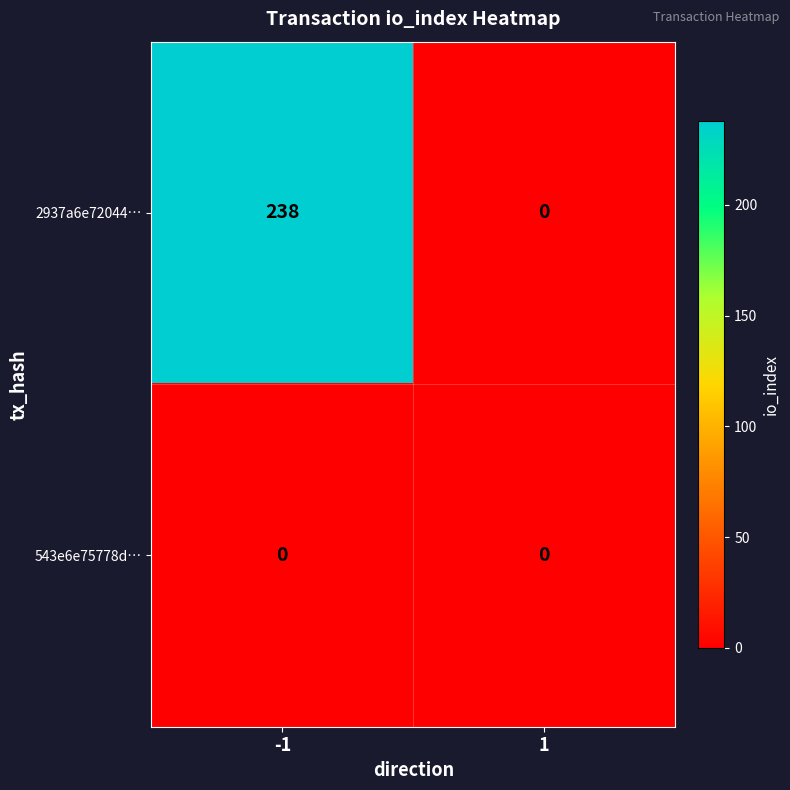

Reading left to right, transcribe all the data shown in this chart.

2937a6e72044…: -1=238	1=0
543e6e75778d…: -1=0	1=0